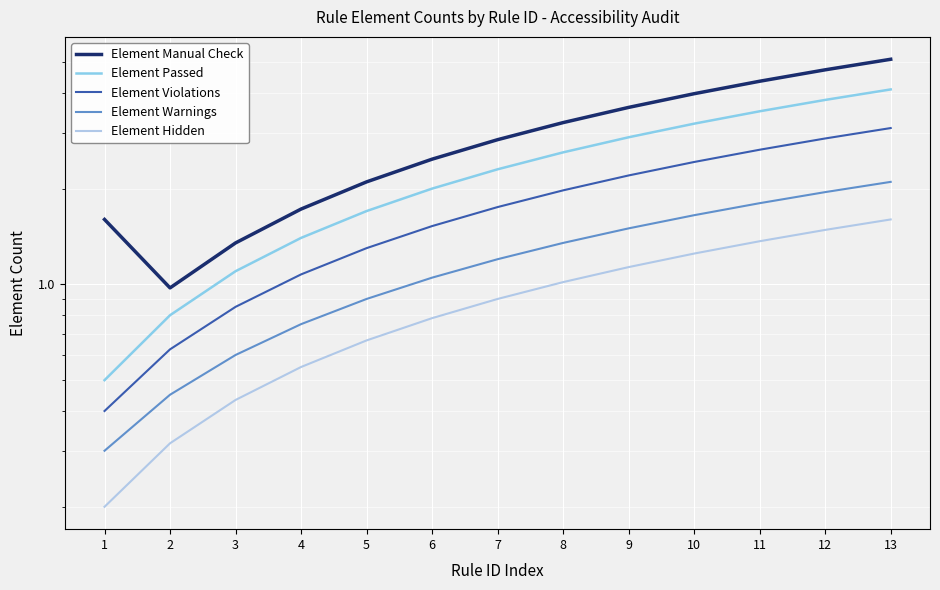

What is the approximate value of Element Passed at 6?

2.0